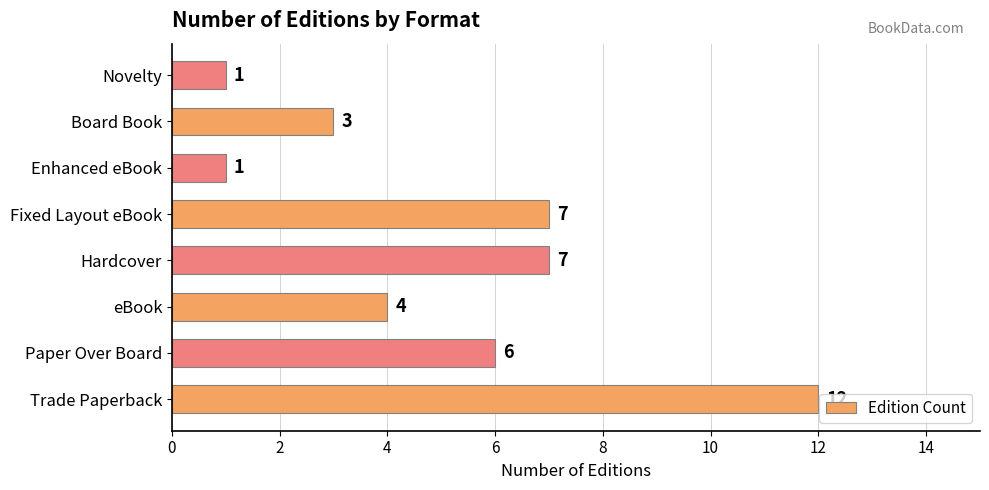

What is the ratio of the value at Paper Over Board to the value at Board Book?

2.0